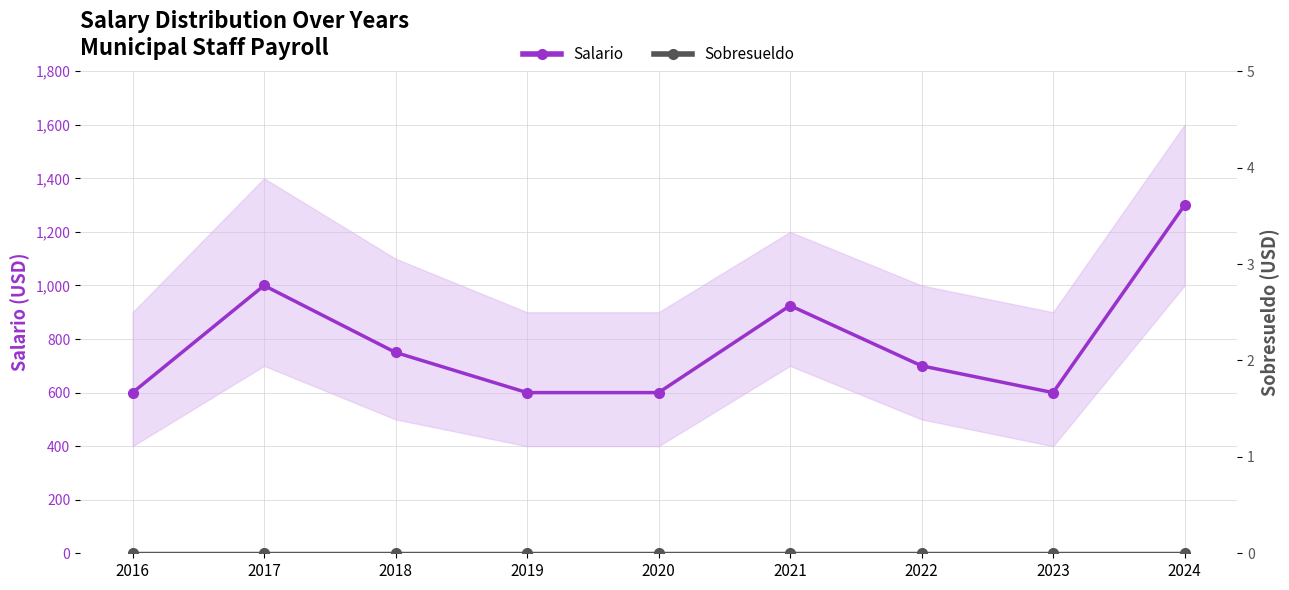

What are all the series names shown in the legend?

Salario, Sobresueldo